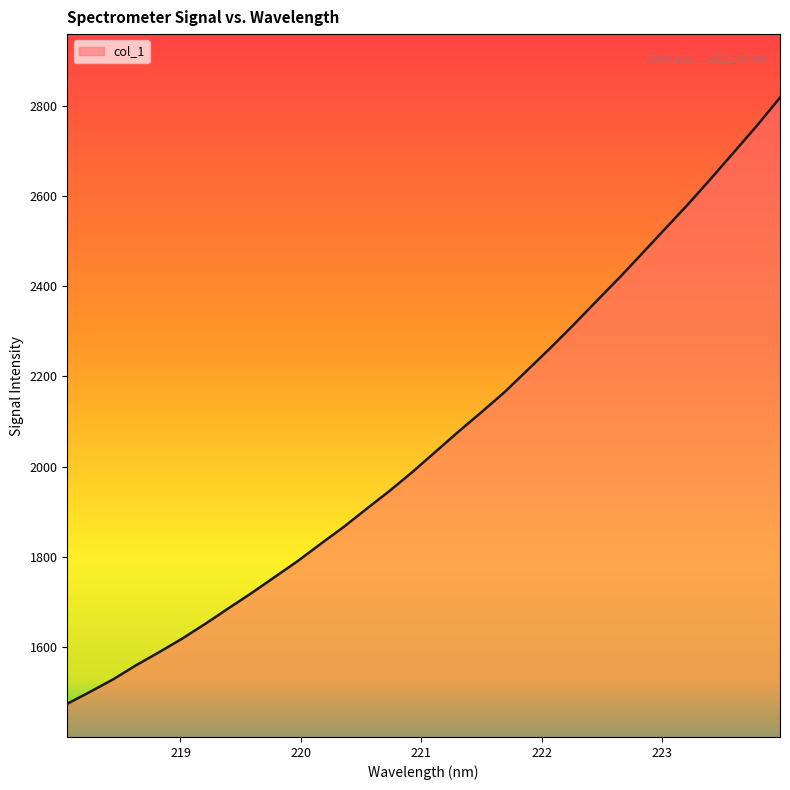

What is the minimum value shown in the chart?

1473.7